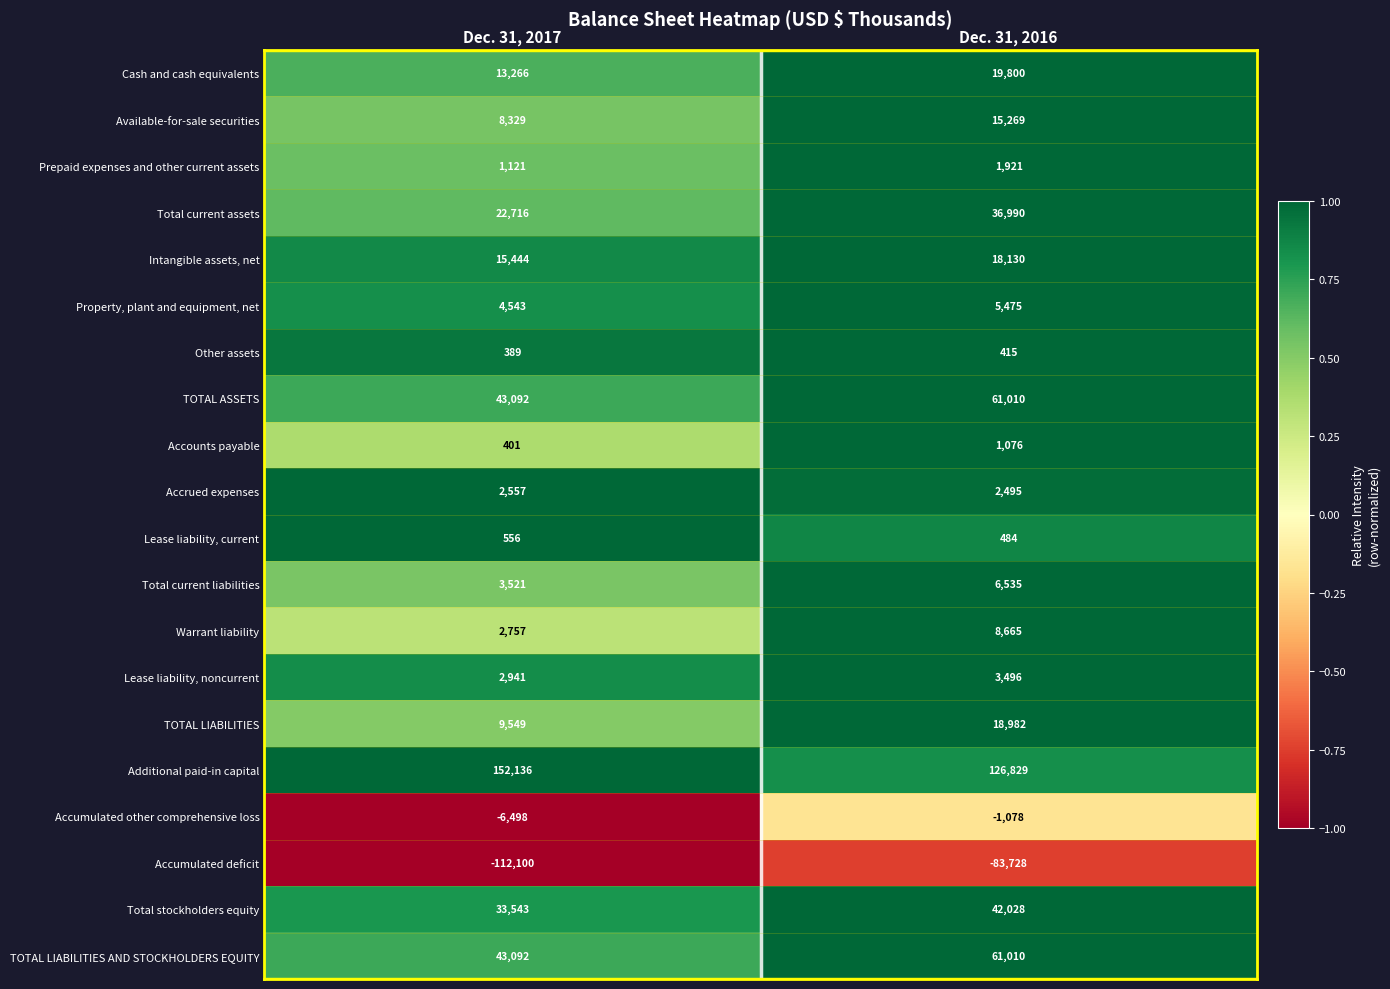

What is the difference between the Available-for-sale securities values at Dec. 31, 2017 and Dec. 31, 2016?

6940